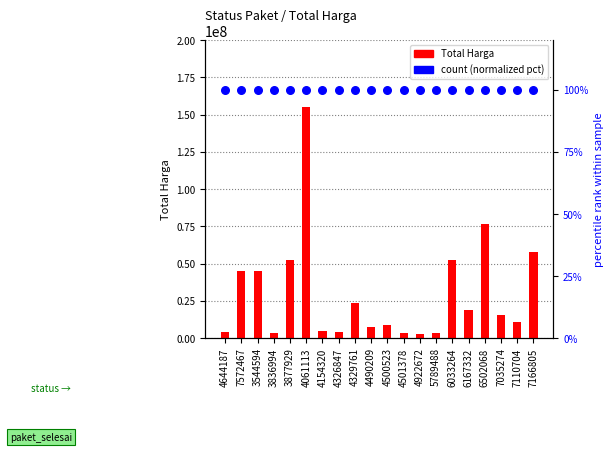

What are all the series names shown in the legend?

Total Harga, count (normalized)